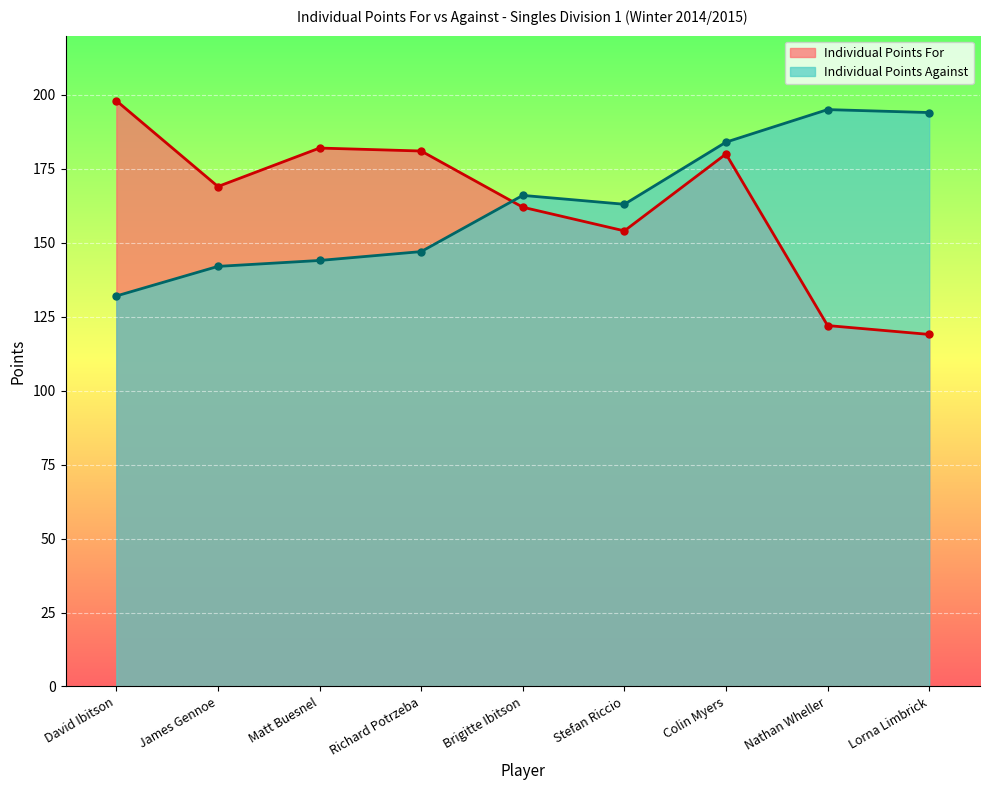

How many categories are shown in the chart?

9